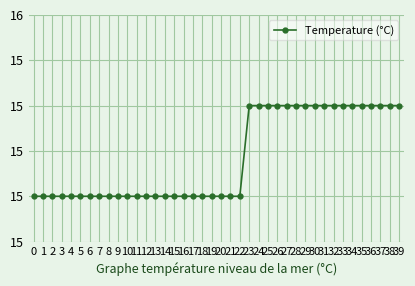

List the labels in order of value, largest first.

23, 24, 25, 26, 27, 28, 29, 30, 31, 32, 33, 34, 35, 36, 37, 38, 39, 0, 1, 2, 3, 4, 5, 6, 7, 8, 9, 10, 11, 12, 13, 14, 15, 16, 17, 18, 19, 20, 21, 22